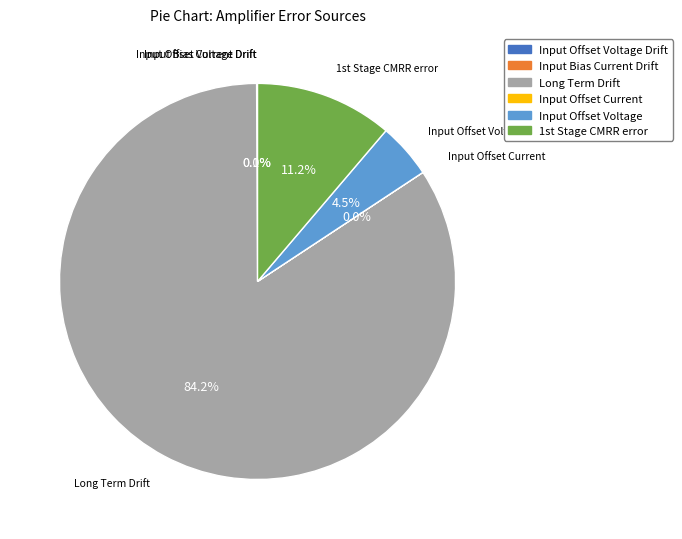

To the nearest percent, what portion does Long Term Drift represent?

84%